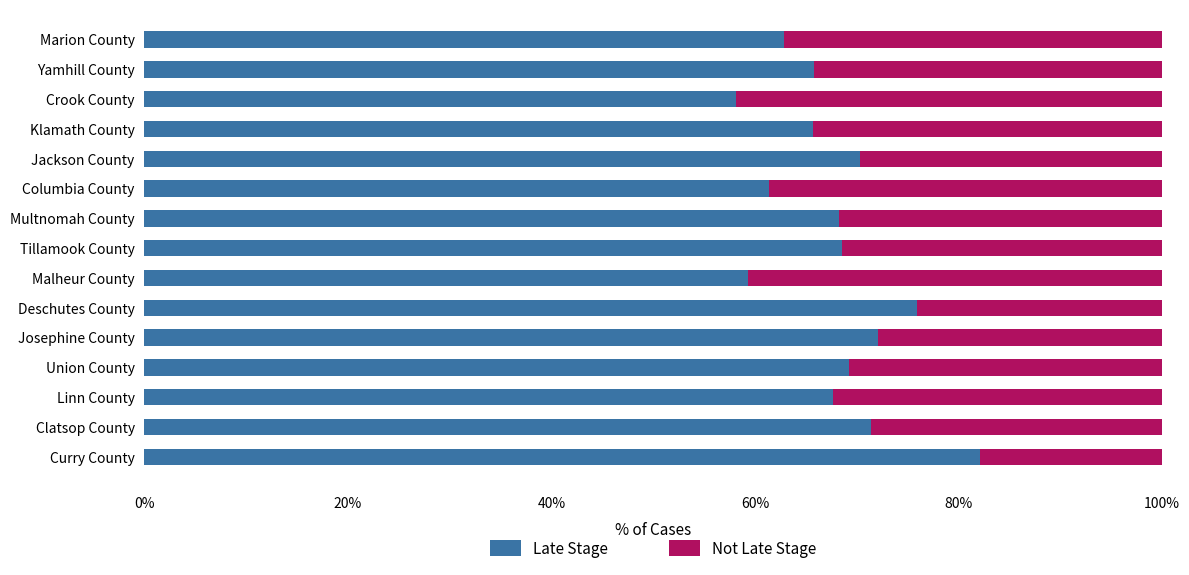

True or false: Late Stage has a value of 104.2 at Linn County.

False